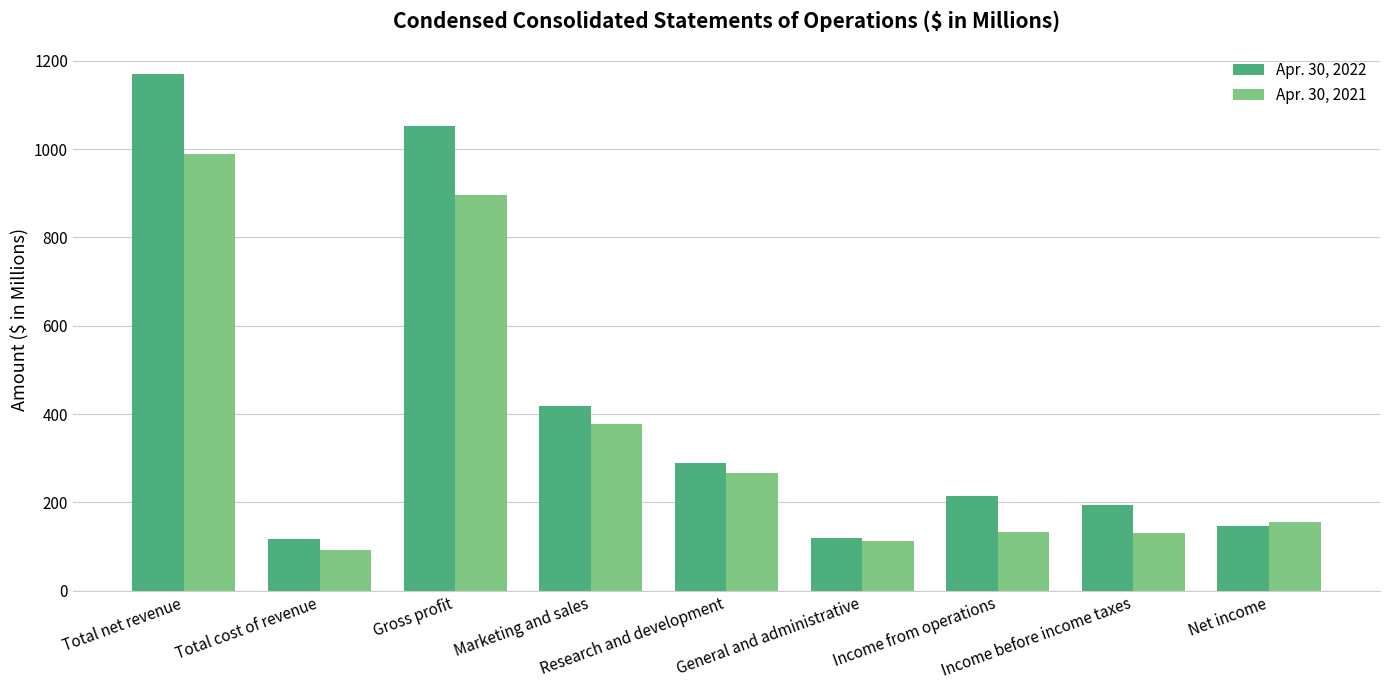

Does the chart contain stacked bars?

No